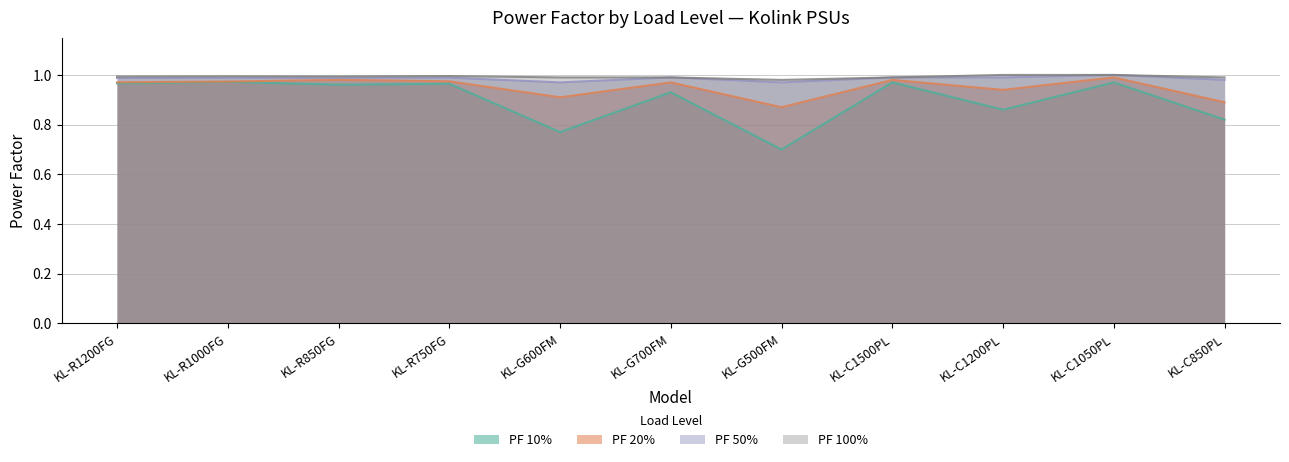

Rank the series at KL-R1200FG from lowest to highest value.

PF 10%, PF 20%, PF 50%, PF 100%